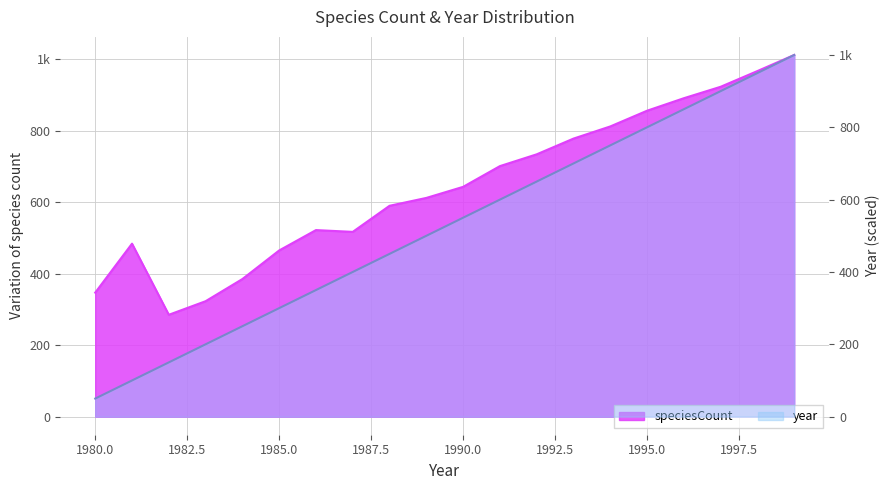

How many lines are shown in the chart?

2